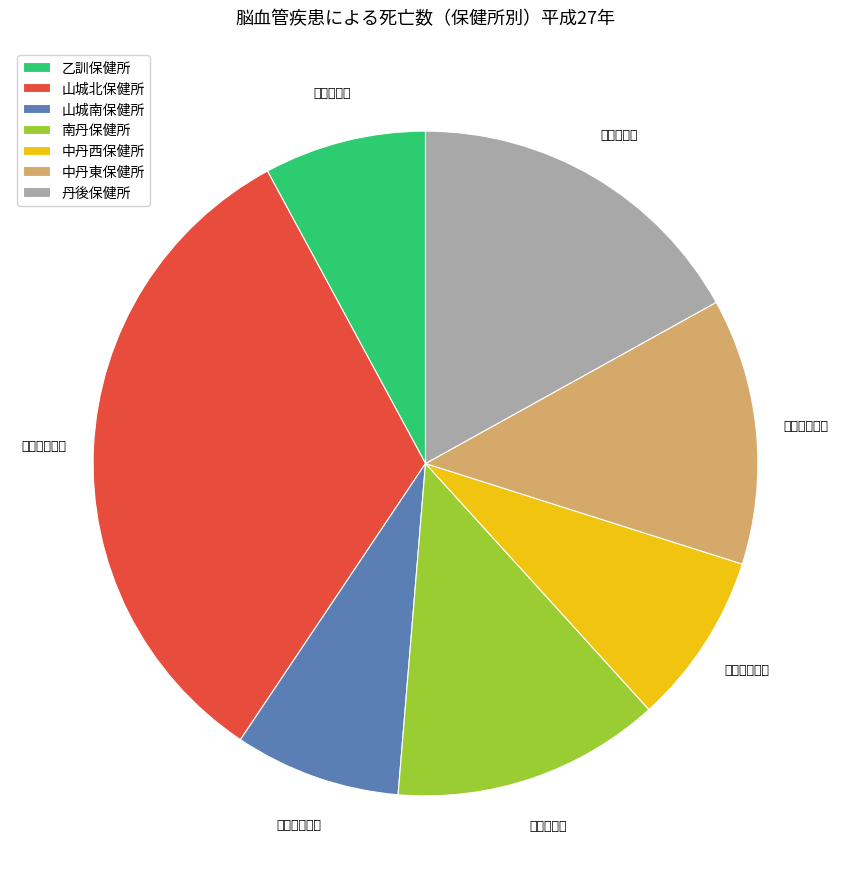

Does 丹後保健所 represent more than half of the total?

No